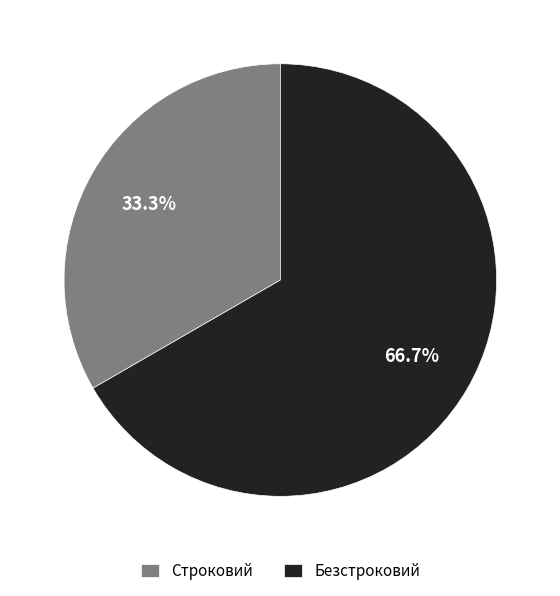

To the nearest percent, what percentage of the pie is Строковий?

33%